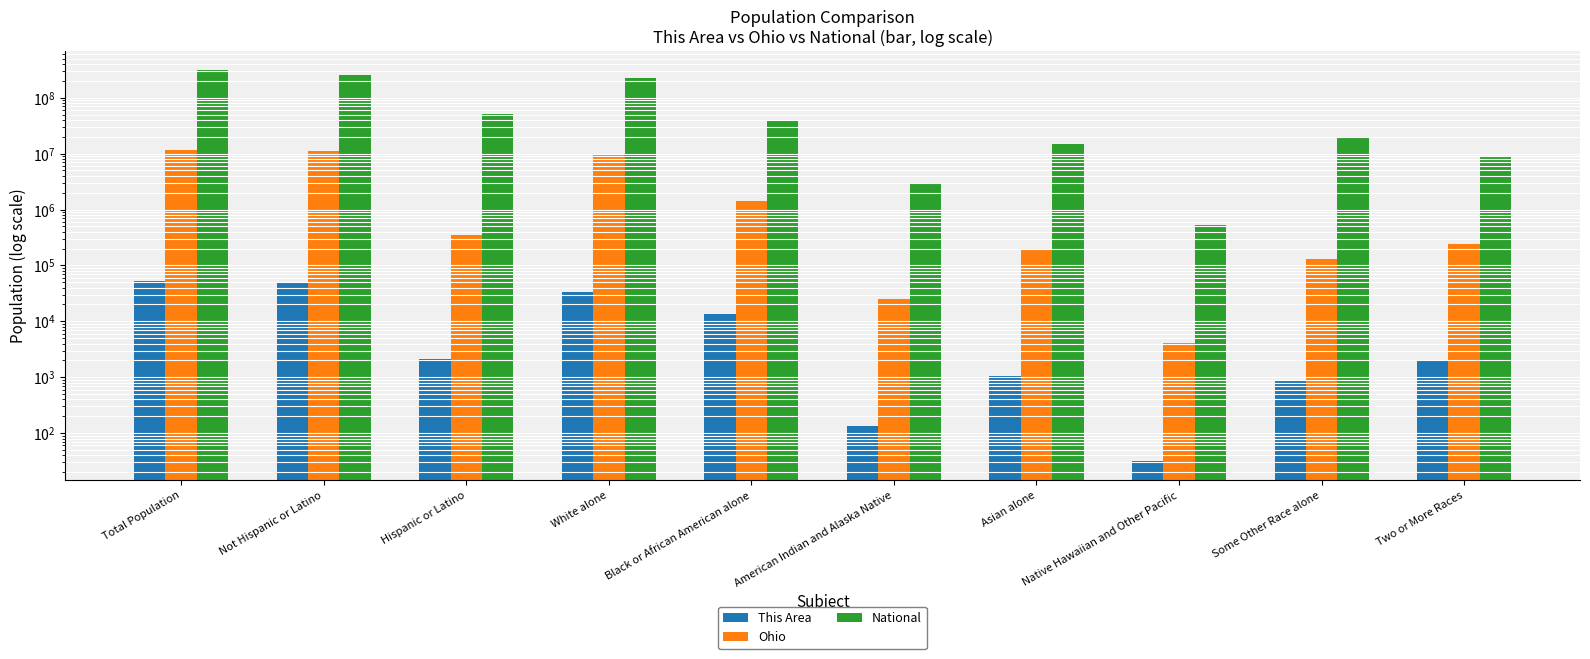

Is the value of Ohio at Two or More Races greater than the value of This Area at Some Other Race alone?

Yes